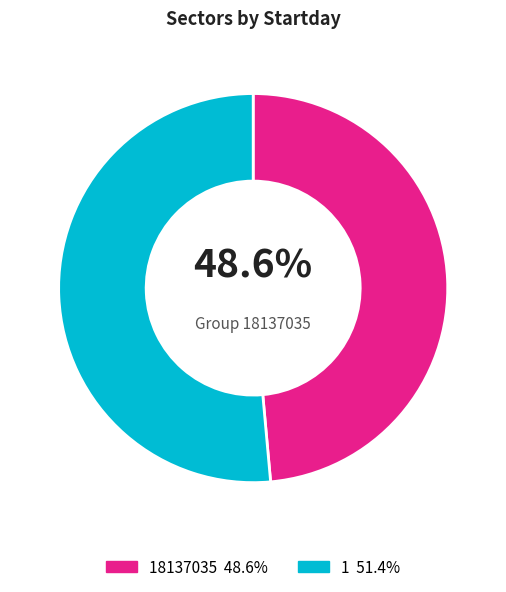

Is there any slice that represents more than half of the pie?

Yes